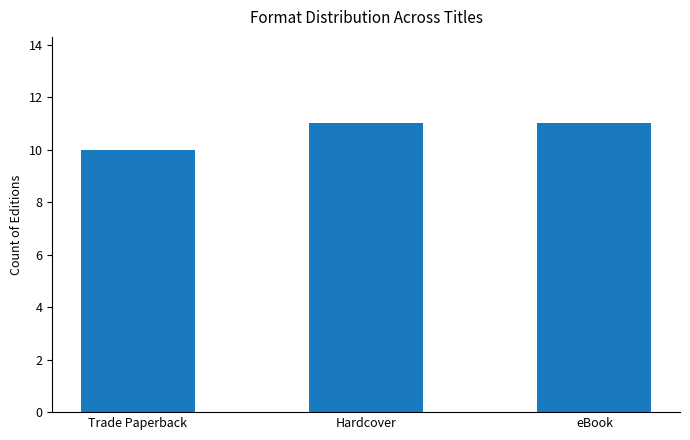

What is the minimum value shown in the chart?

10